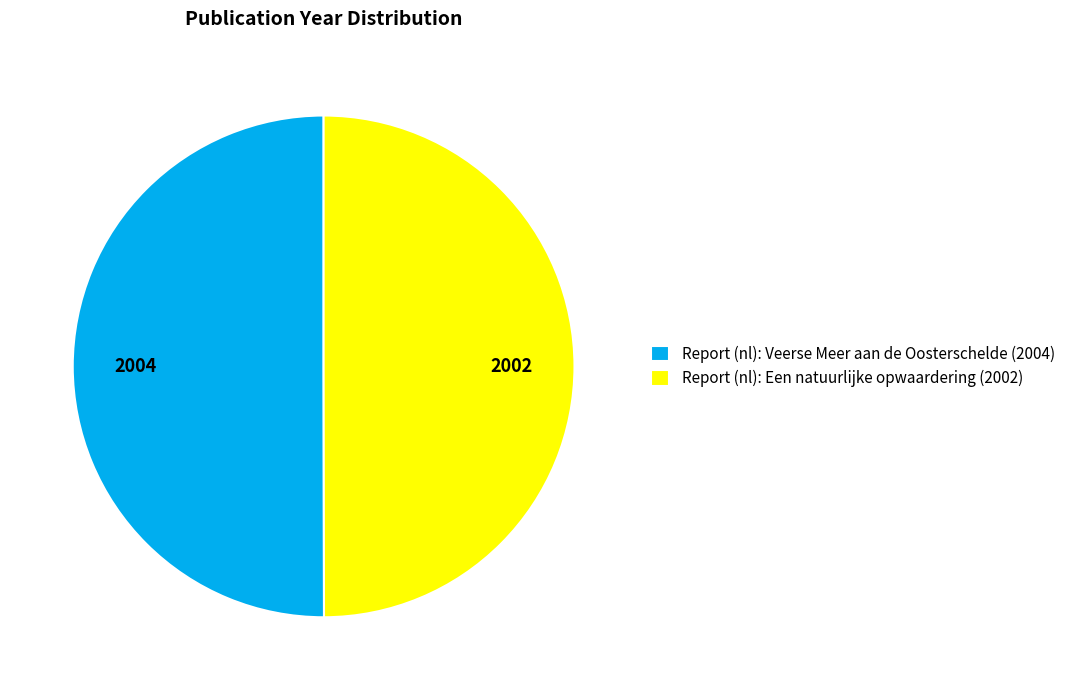

Is the sum of Report (nl): Veerse Meer aan de Oosterschelde (2004) and Report (nl): Een natuurlijke opwaardering (2002) greater than half?

Yes